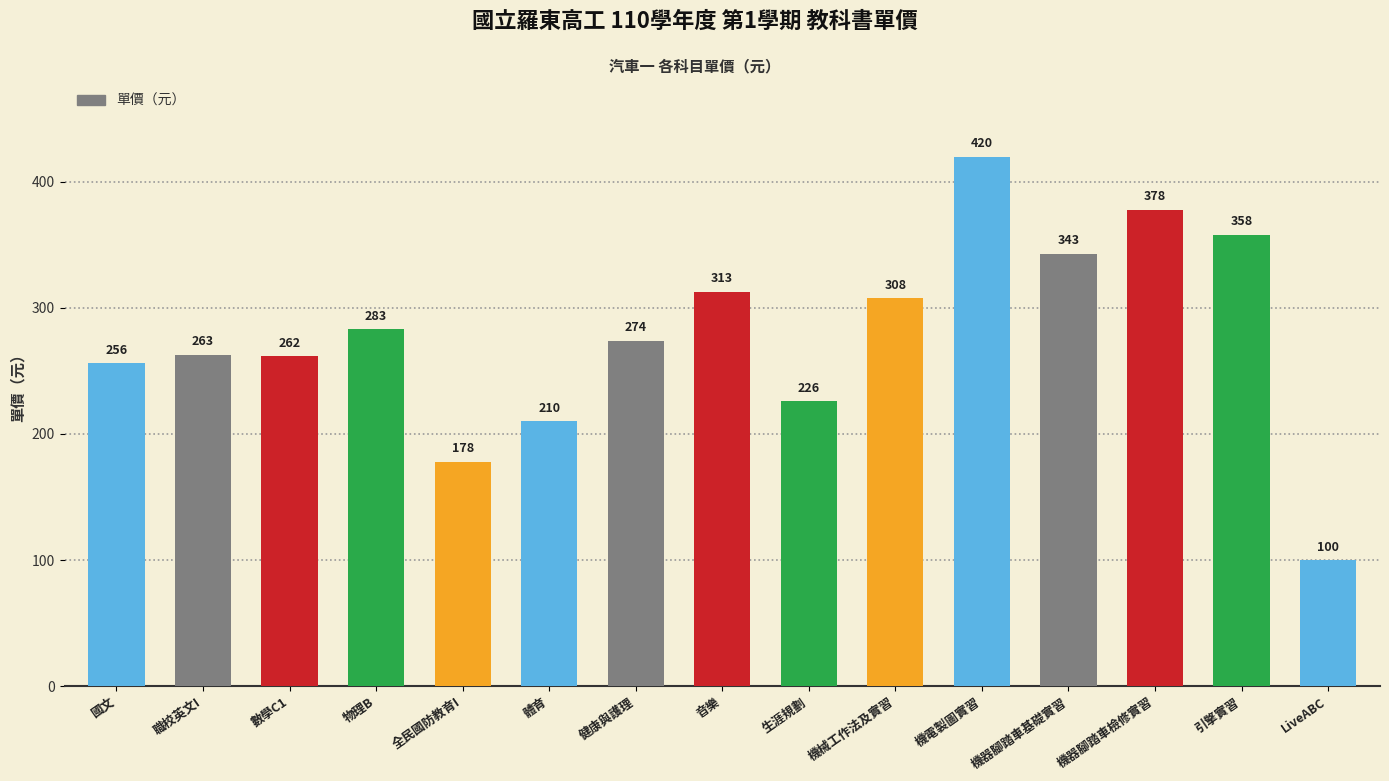

Are the bars grouped side by side (vs. stacked)?

No